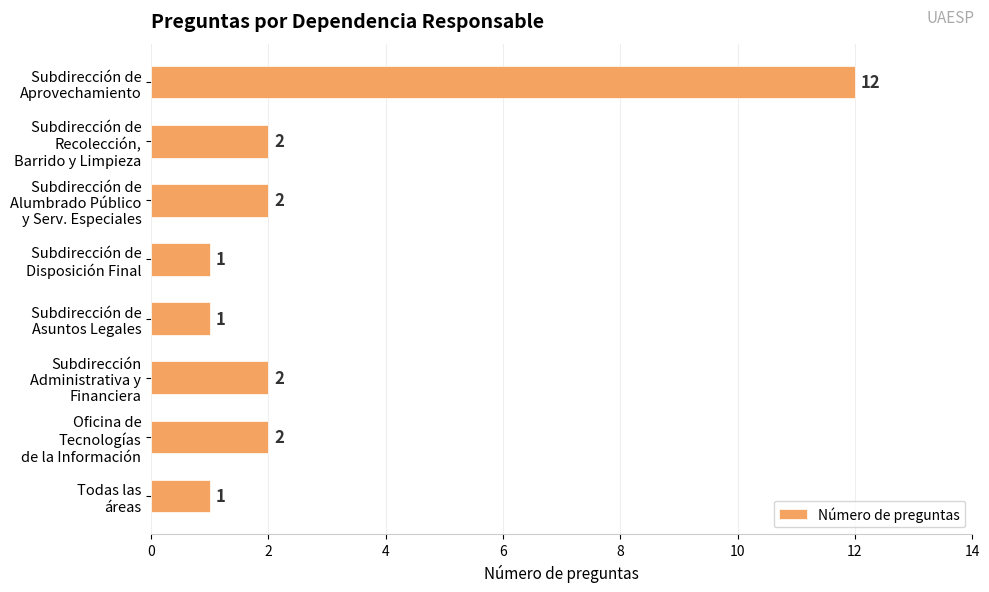

What is the value of the 3rd bar from the top?

2